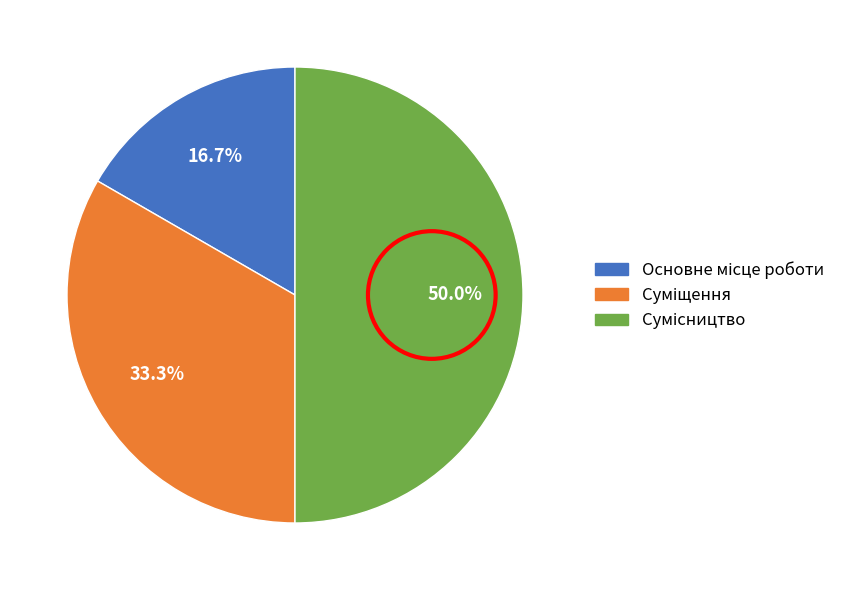

Count the number of slices in the pie.

3